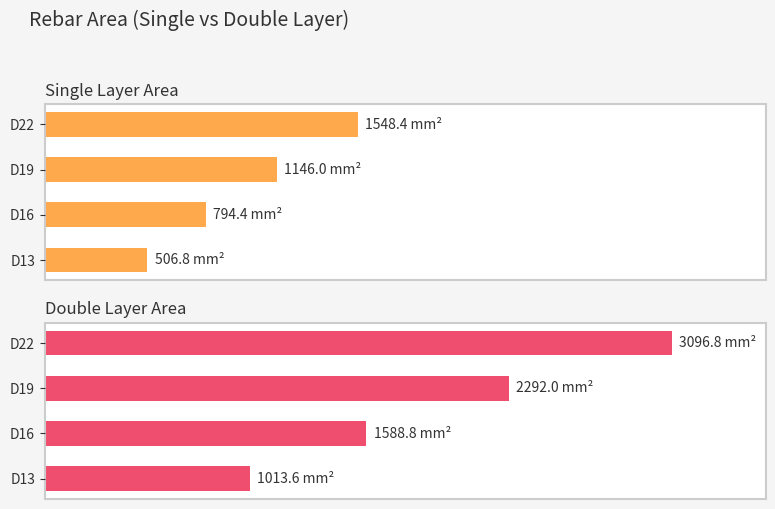

What is the total value across all series at D19?

3438.0